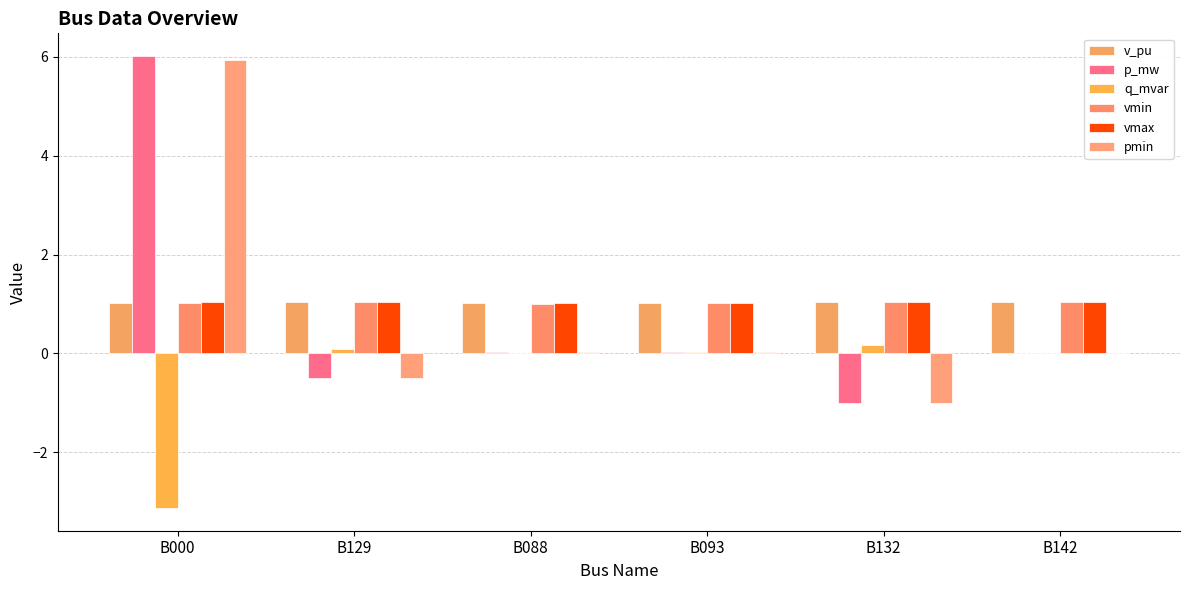

How many distinct data groups are displayed?

6